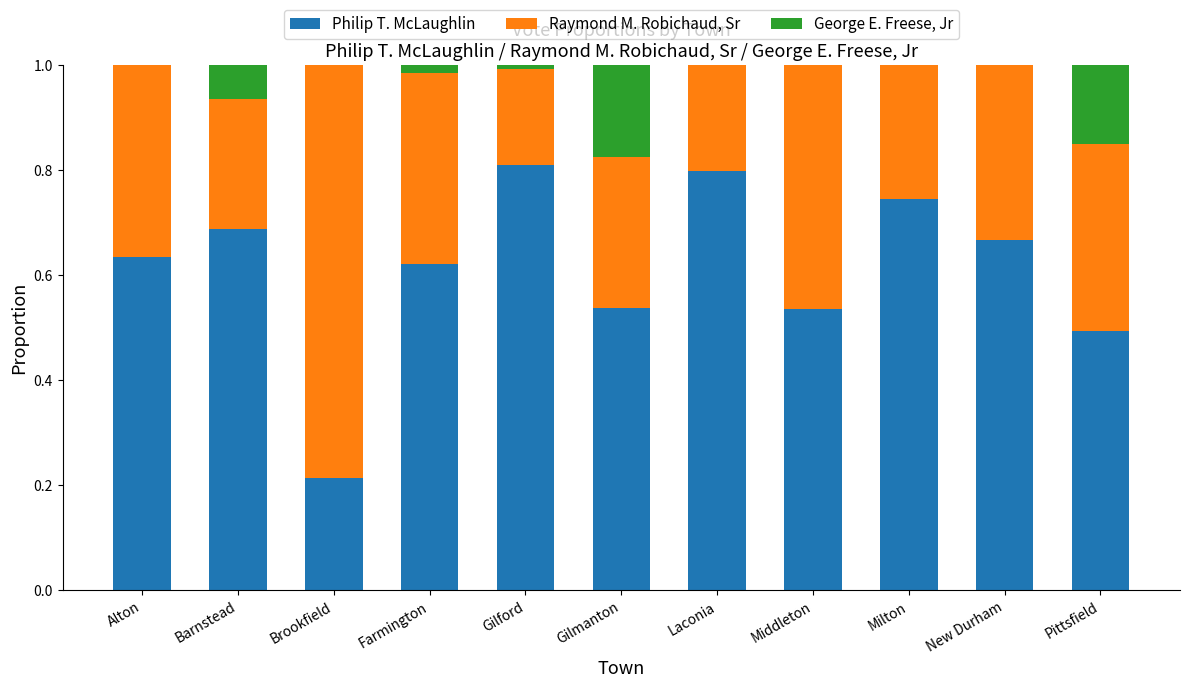

True or false: Philip T. McLaughlin has a value of 0.4 at Brookfield.

False